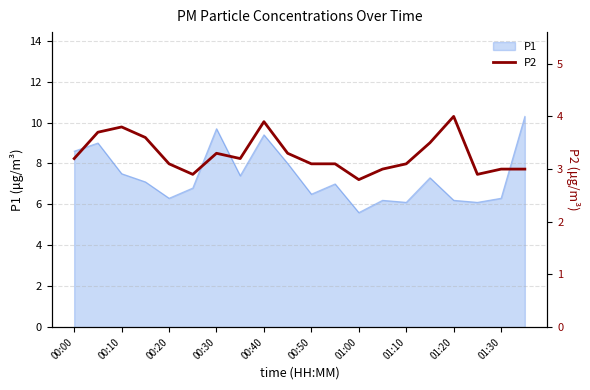

Reading right to left, extract all data points from this chart.

3.0	3.0	2.9	4.0	3.5	3.1	3.0	2.8	3.1	3.1	3.3	3.9	3.2	3.3	2.9	3.1	3.6	3.8	3.7	3.2